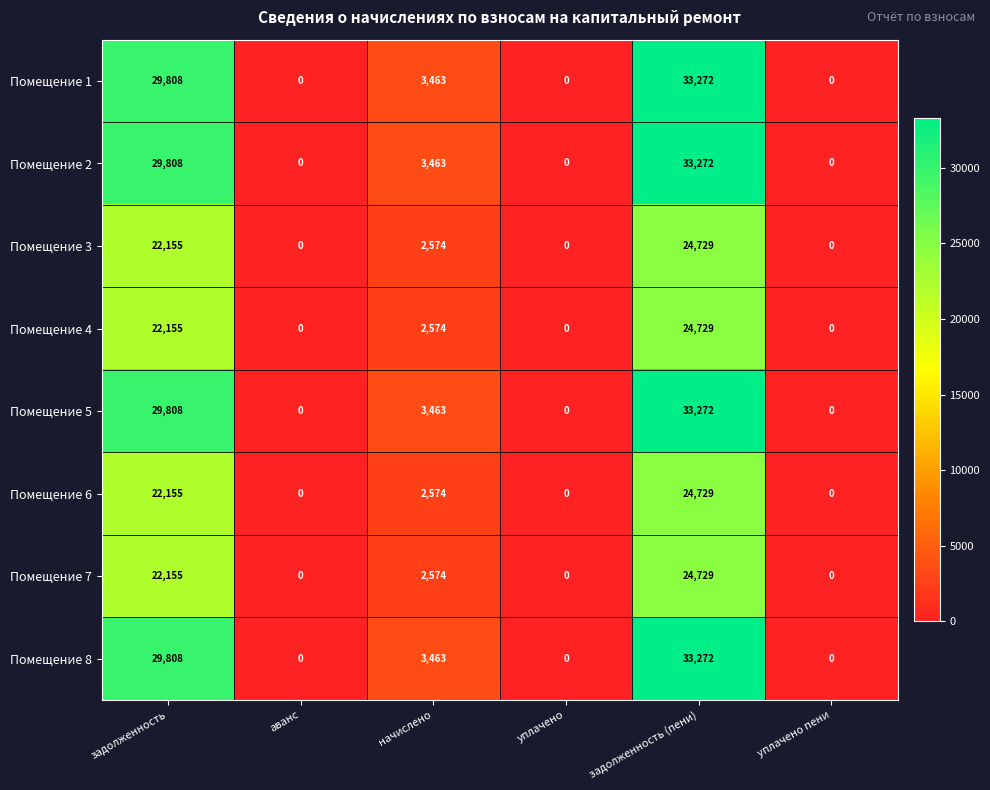

Is it true that Помещение 4 equals 24729 at задолженность (пени)?

True